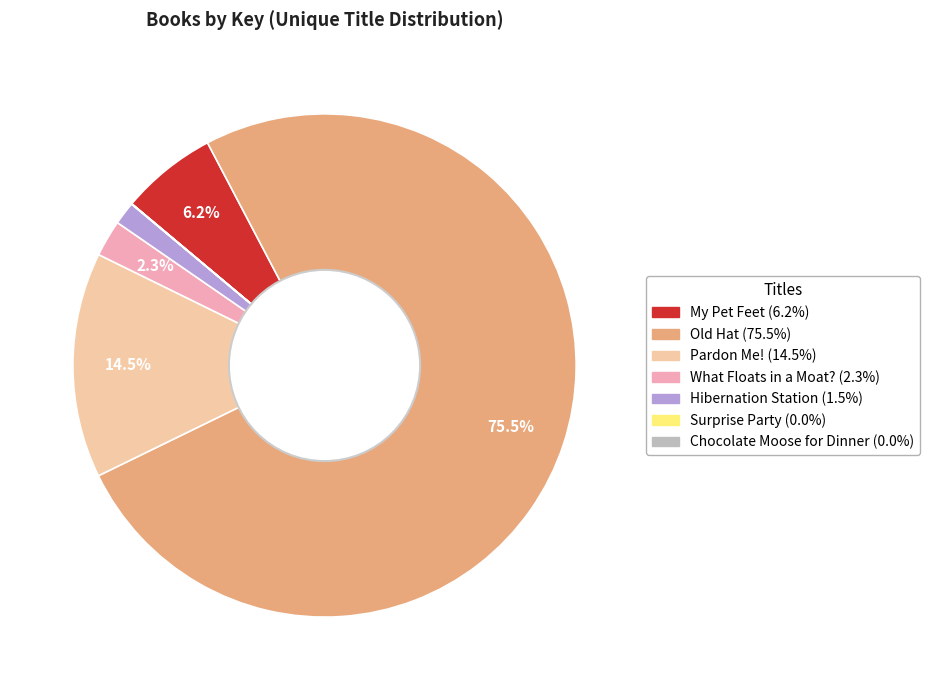

Is My Pet Feet the majority of the pie?

No